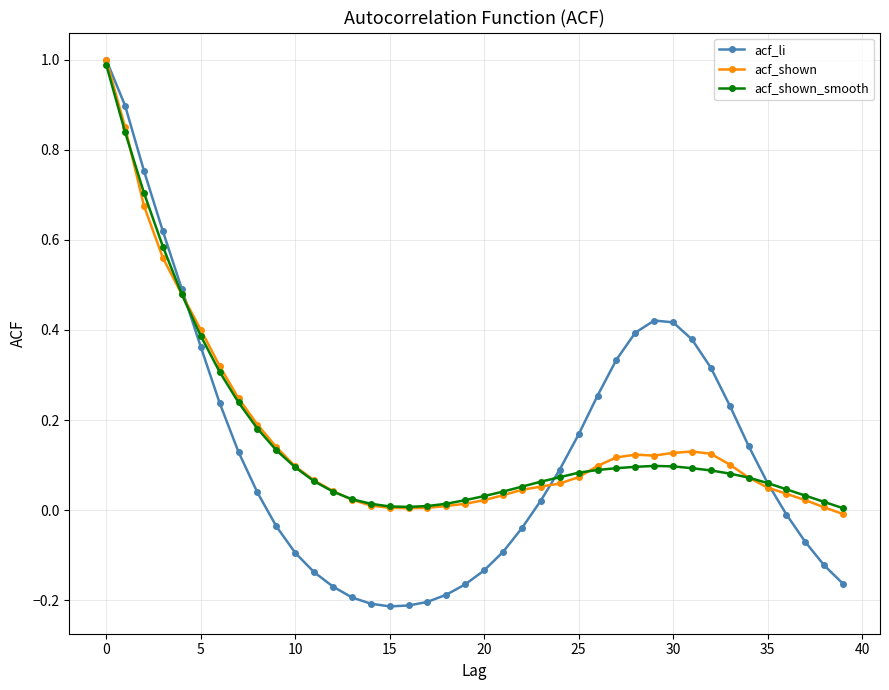

What are all the series names shown in the legend?

acf_li, acf_shown, acf_shown_smooth